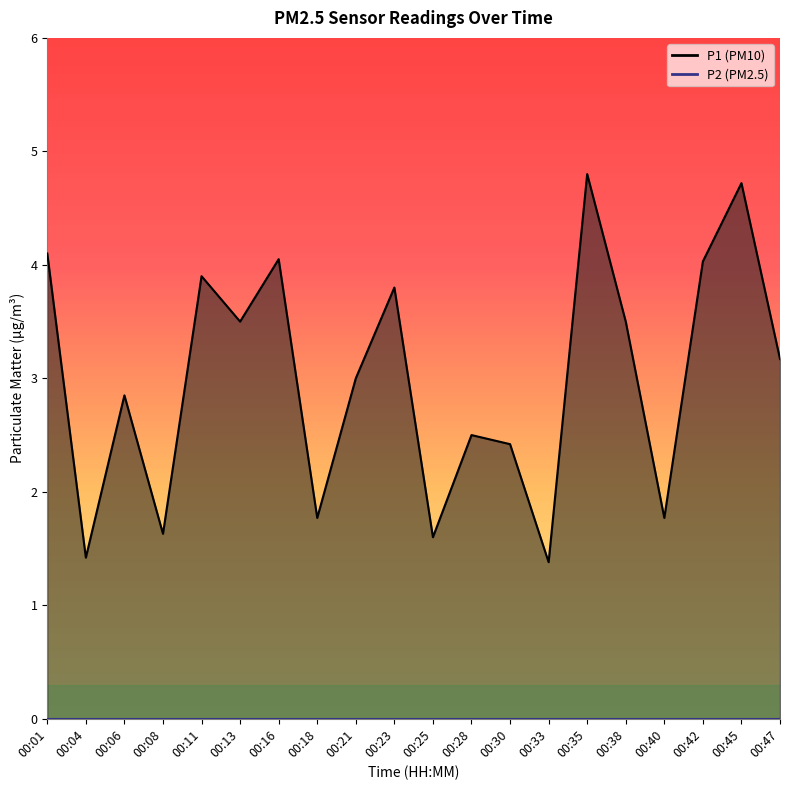

Count the number of values greater than 3.

10